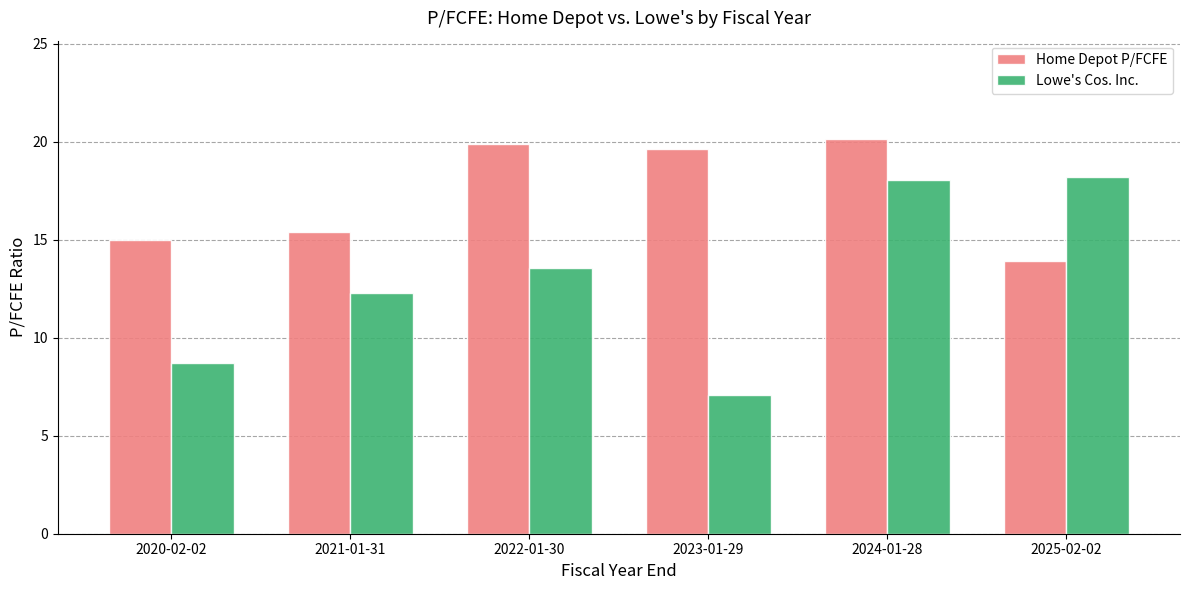

What is the spread (max minus min) of values at 2021-01-31?

3.1